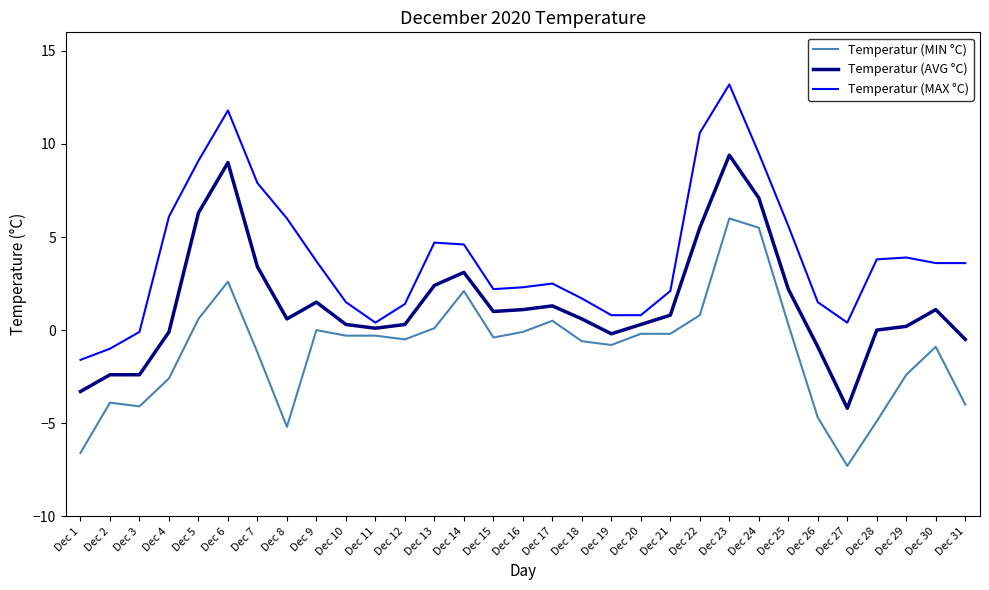

True or false: Temperatur (MIN °C) and Temperatur (MAX °C) cross at least once.

False